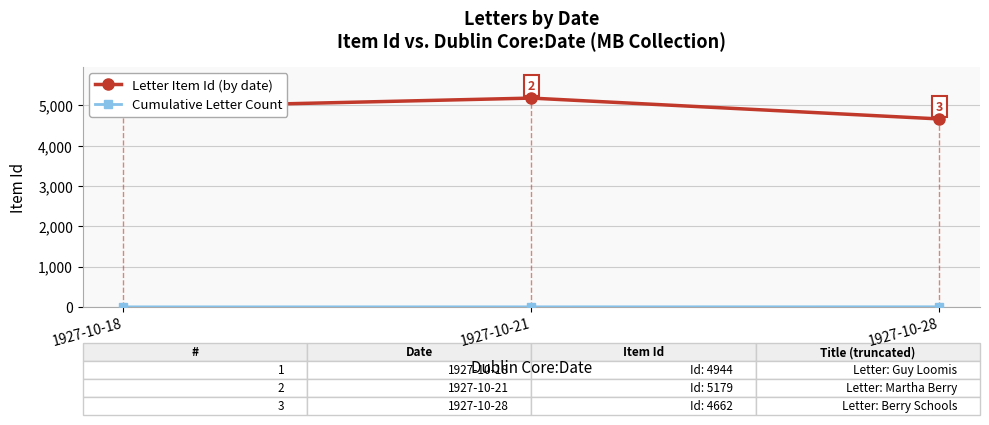

List the labels in order of Letter Item Id (by date) value, largest first.

1927-10-21, 1927-10-18, 1927-10-28